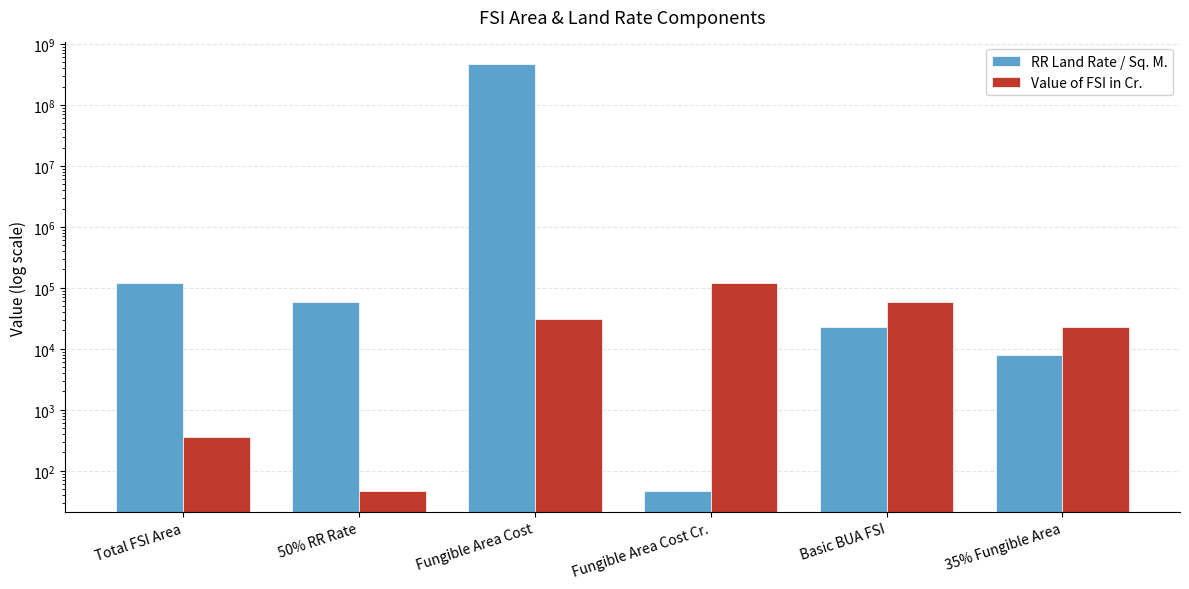

How many data points does each series have?

6